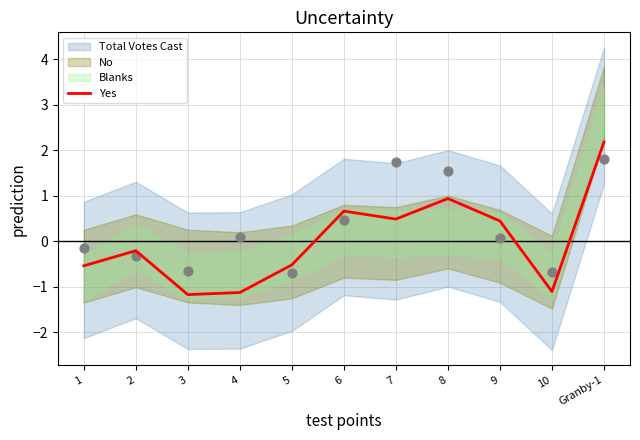

What is the change in value from 1 to 2?

+0.3